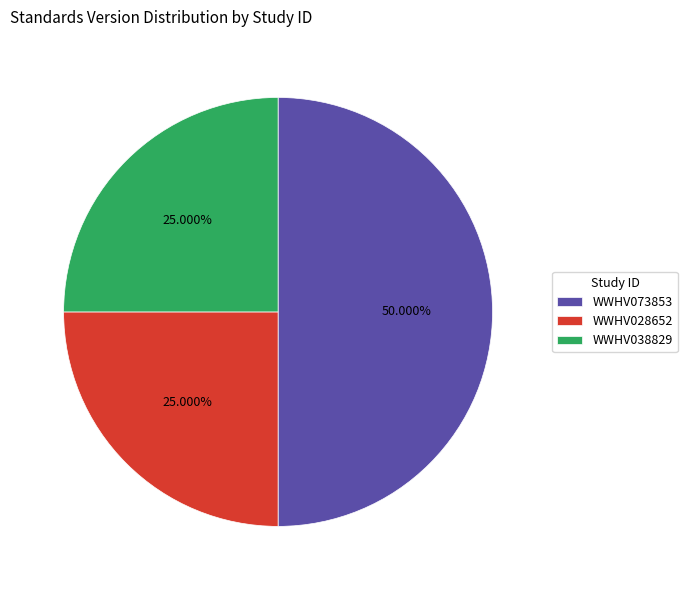

What is the total percentage of WWHV038829 and WWHV028652?

50.0%